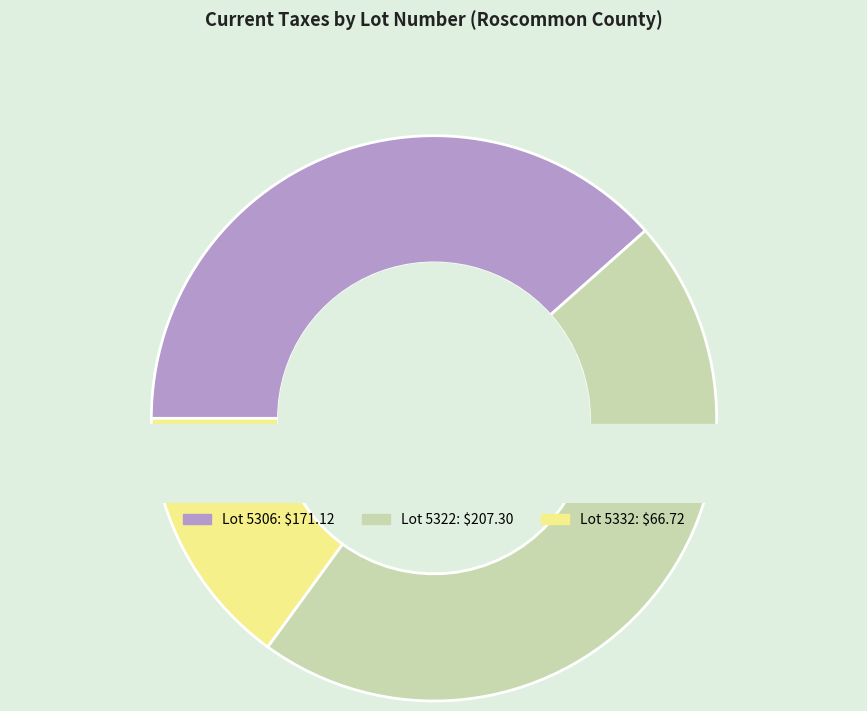

True or false: 5322 accounts for 47% of the total.

True